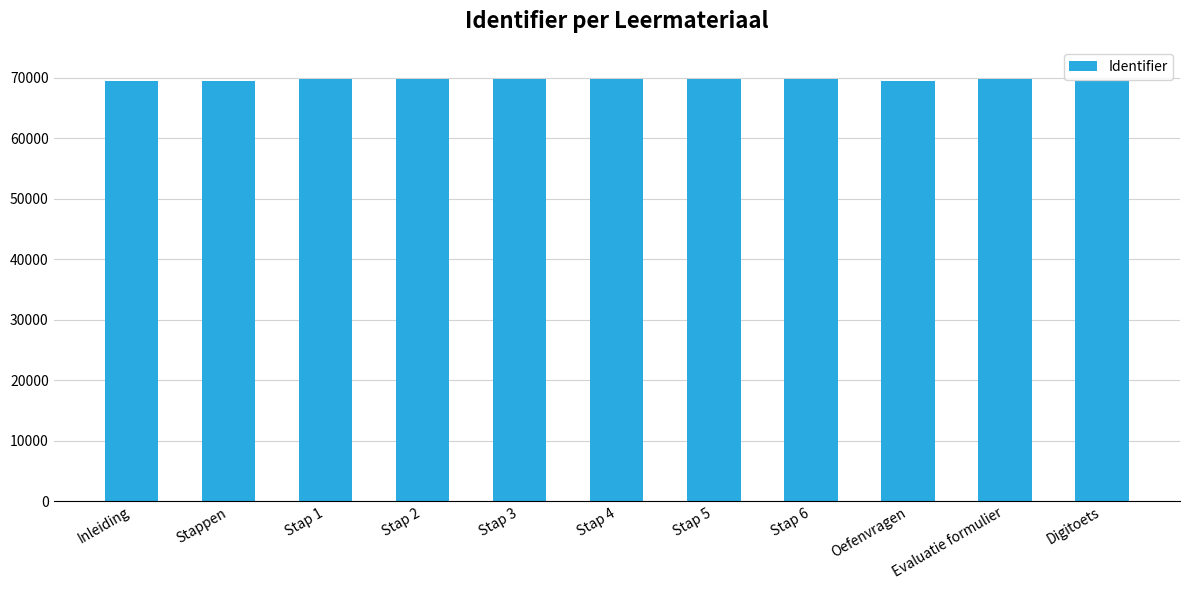

What is the sum of the values at Stap 5 and Stap 6?

139695